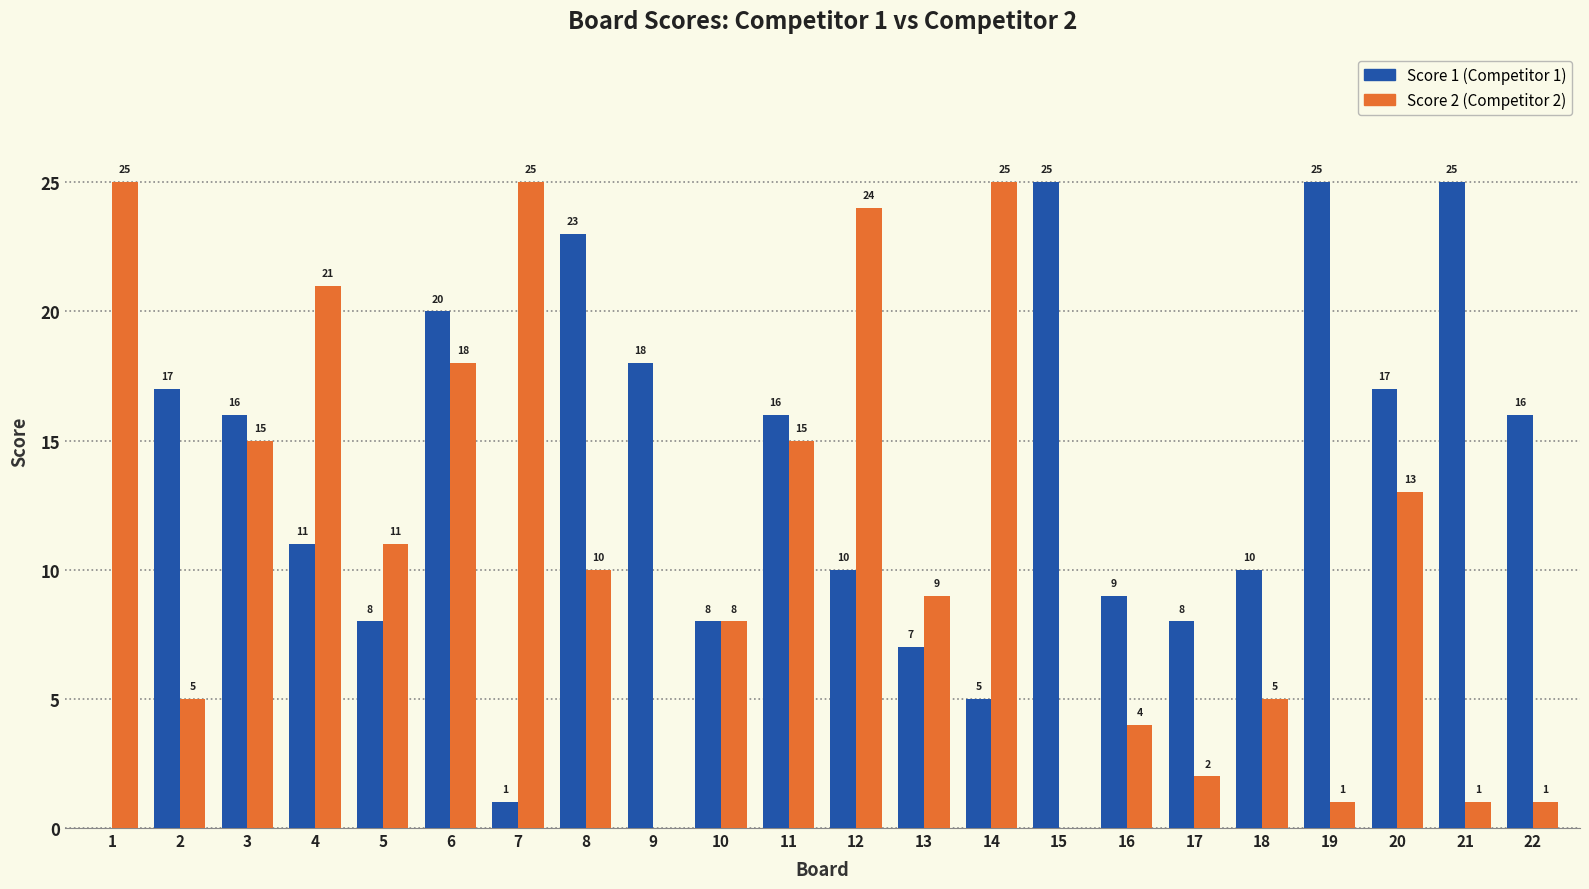

Count the number of categories in the chart.

22